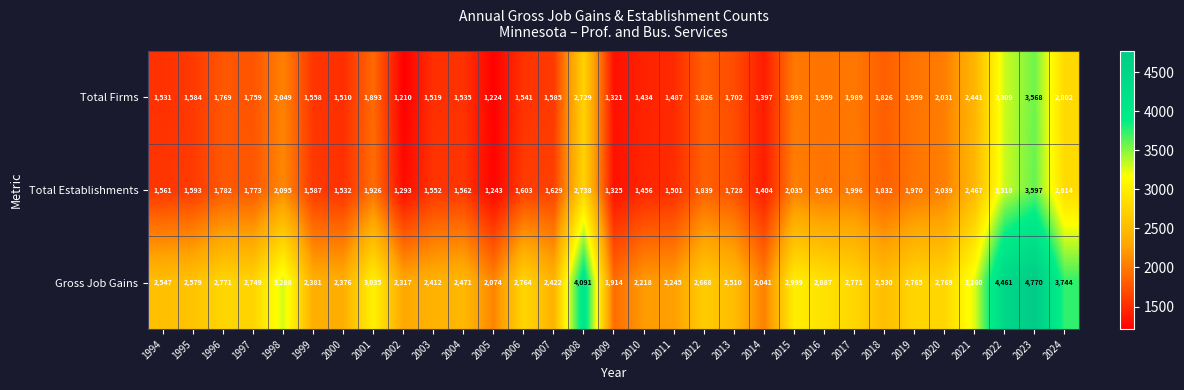

How many series are shown in this chart?

3